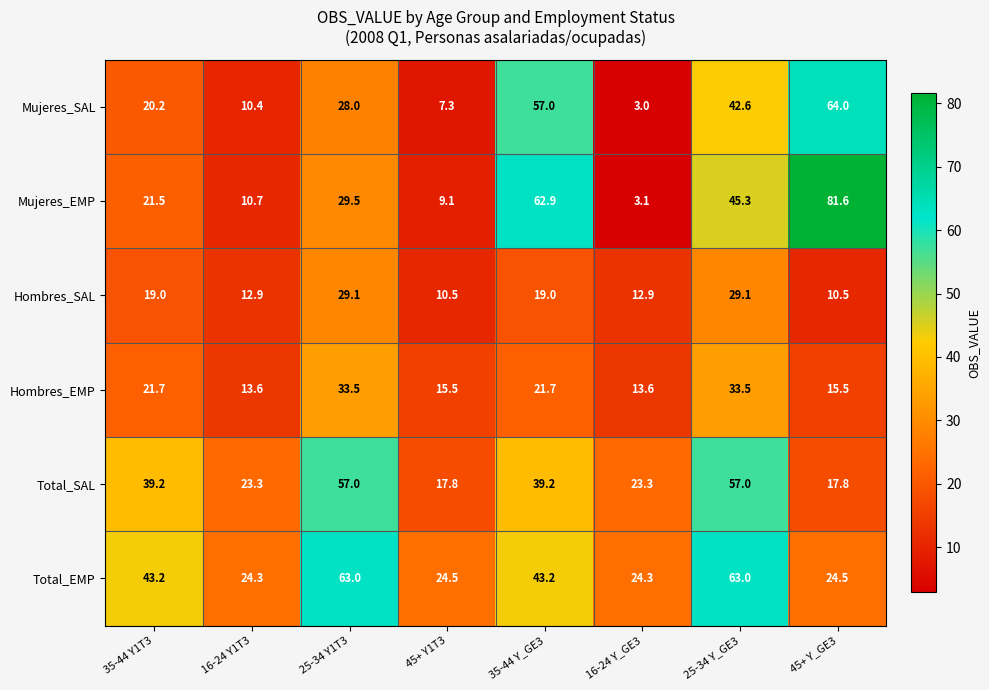

Count the number of categories in the chart.

8